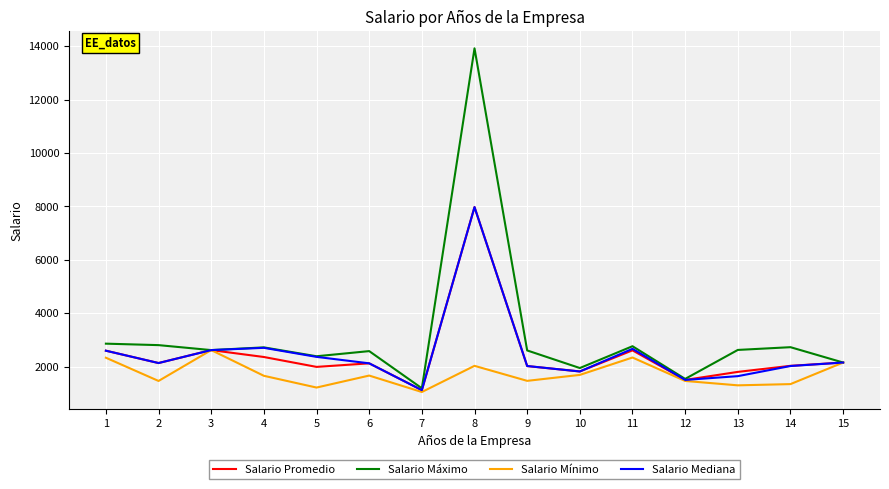

What is the difference between the highest and lowest values at 9?

1139.0